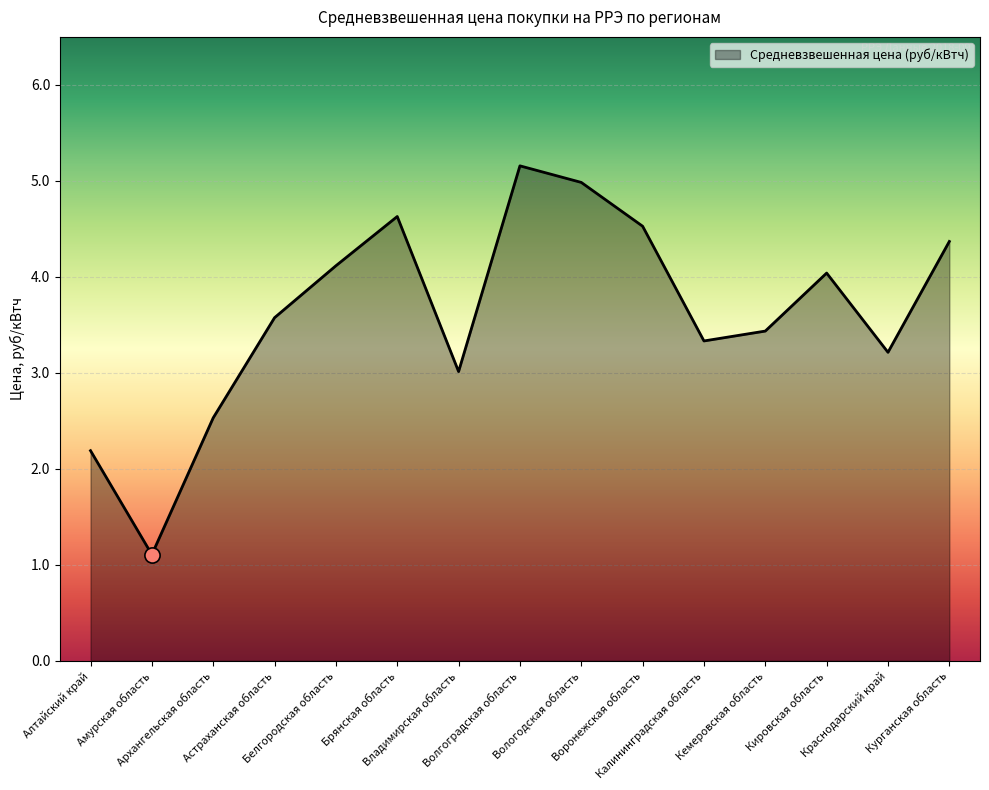

What is the change in value from Владимирская область to Краснодарский край?

+0.2